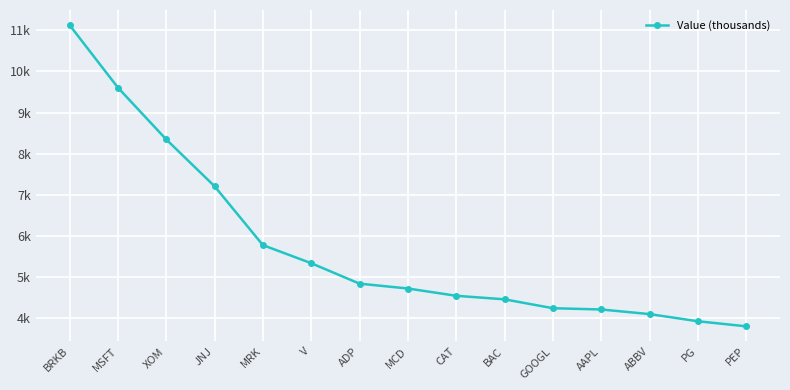

The value at GOOGL is 6079. True or false?

False